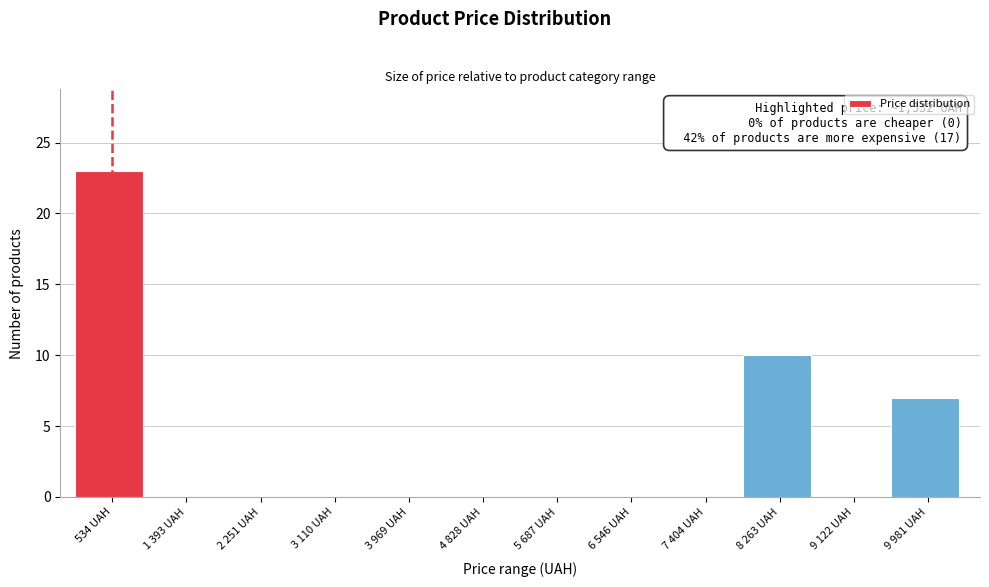

Reading left to right, transcribe all the data shown in this chart.

534 UAH=23	1 393 UAH=0	2 251 UAH=0	3 110 UAH=0	3 969 UAH=0	4 828 UAH=0	5 687 UAH=0	6 546 UAH=0	7 404 UAH=0	8 263 UAH=10	9 122 UAH=0	9 981 UAH=7